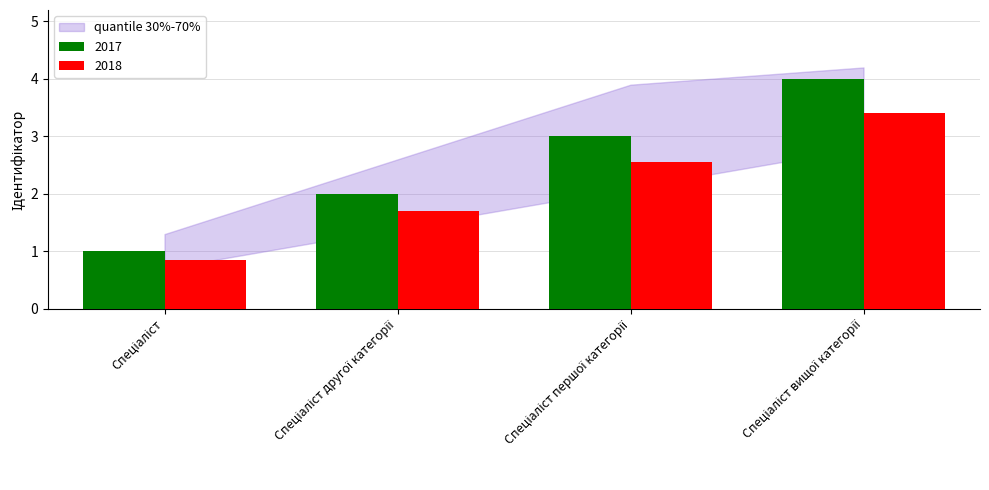

What is the difference between the maximum and second lowest values in the 2017 series?

2.0